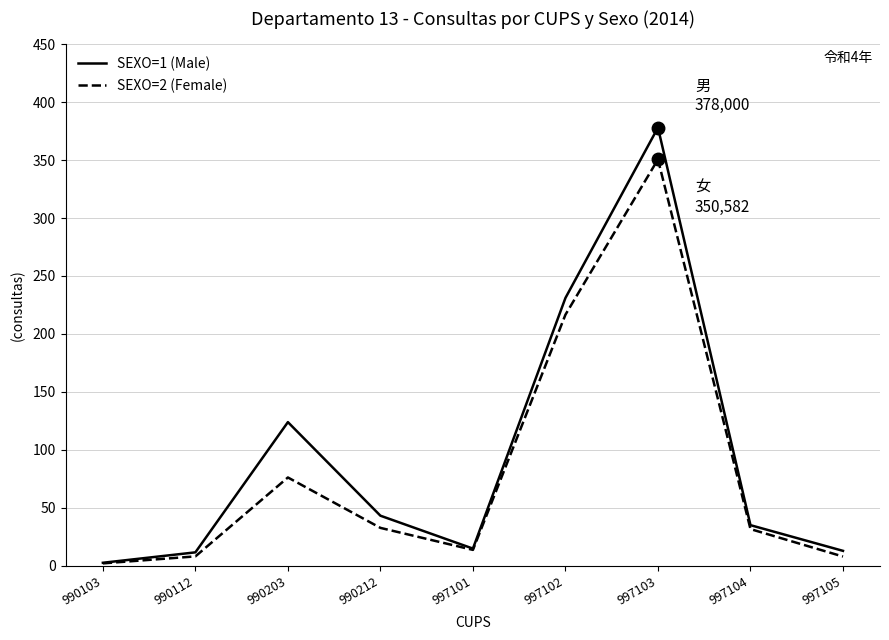

Does the chart have visible grid lines?

Yes